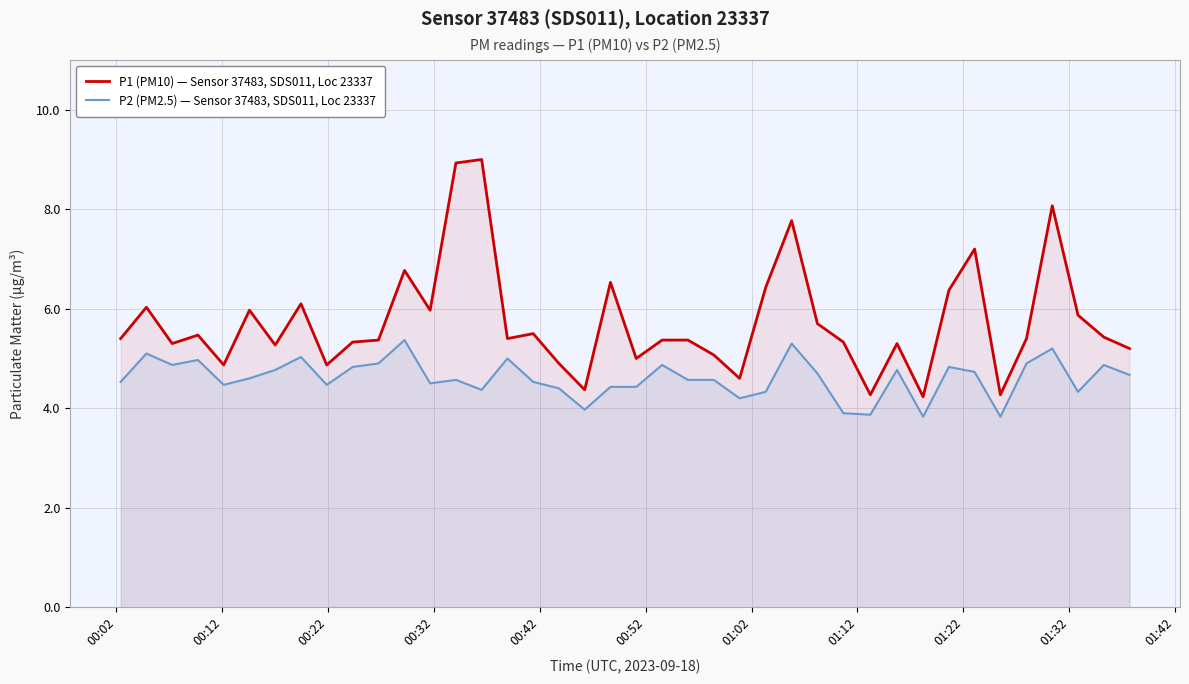

True or false: P1 (PM10) — Sensor 37483, SDS011, Loc 23337 and P2 (PM2.5) — Sensor 37483, SDS011, Loc 23337 intersect in this chart.

False